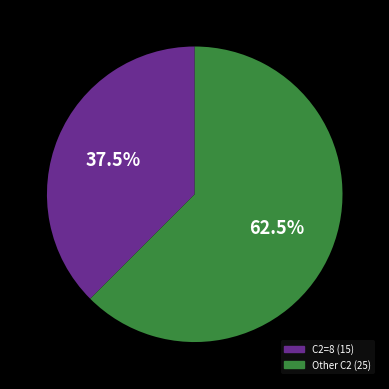

How many slices are in this pie chart?

2